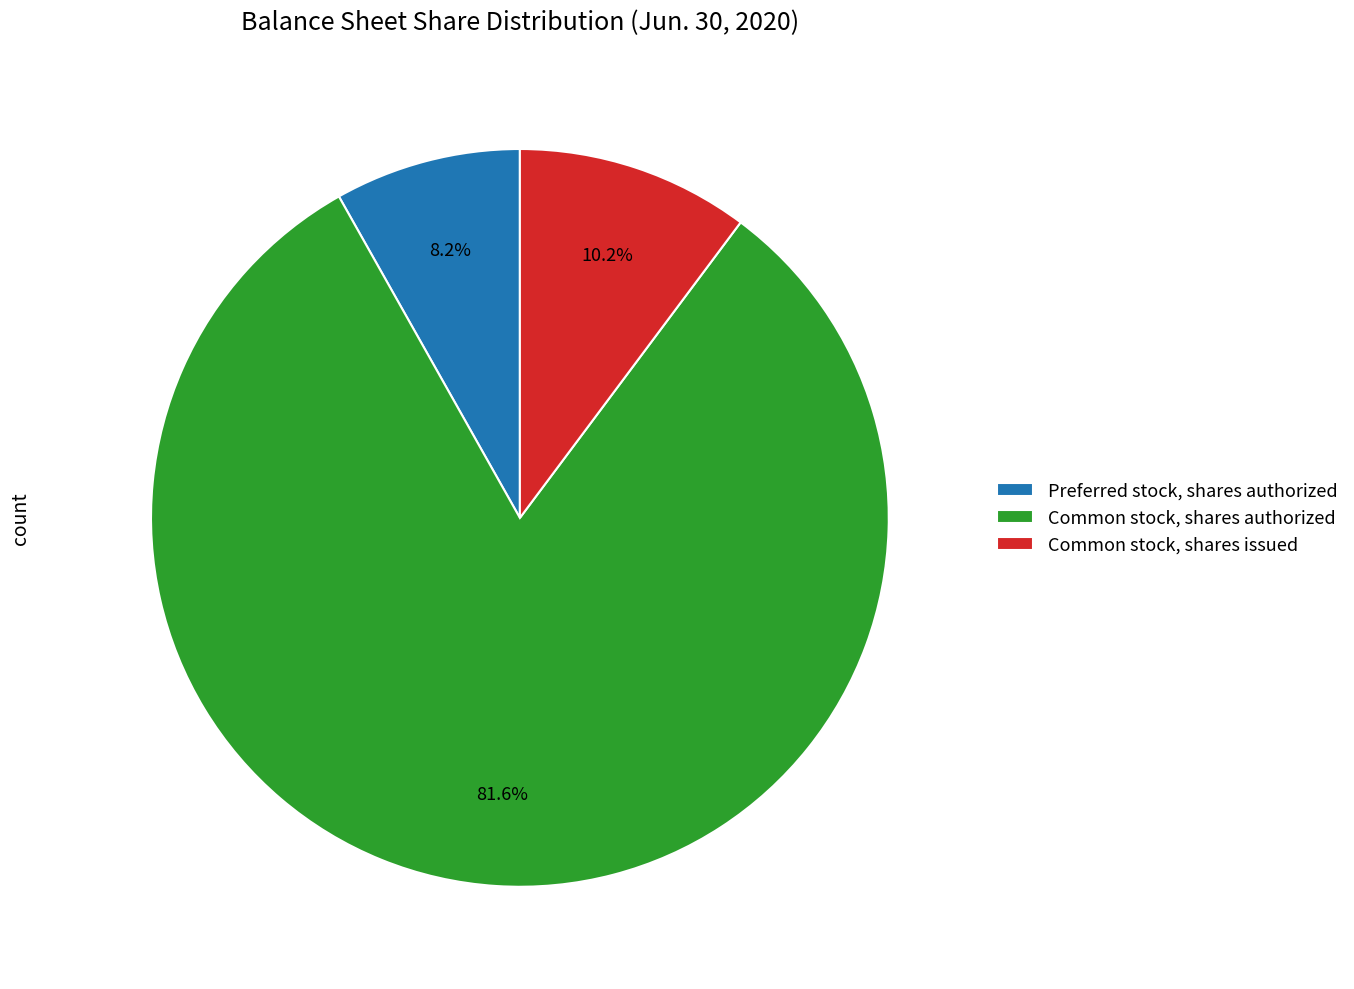

Do Common stock, shares issued and Preferred stock, shares authorized together represent more than half of the pie?

No